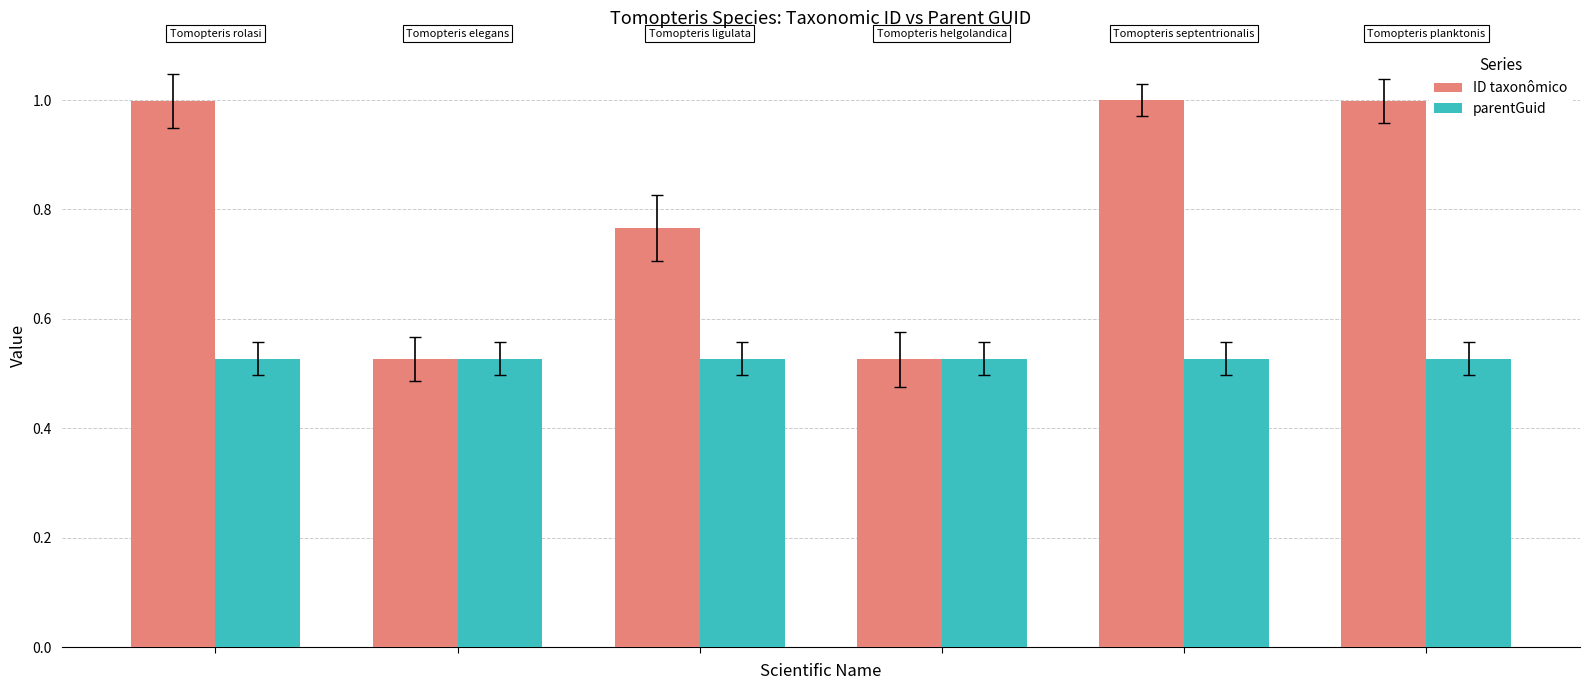

Which series has the largest range (max minus min)?

ID taxonômico